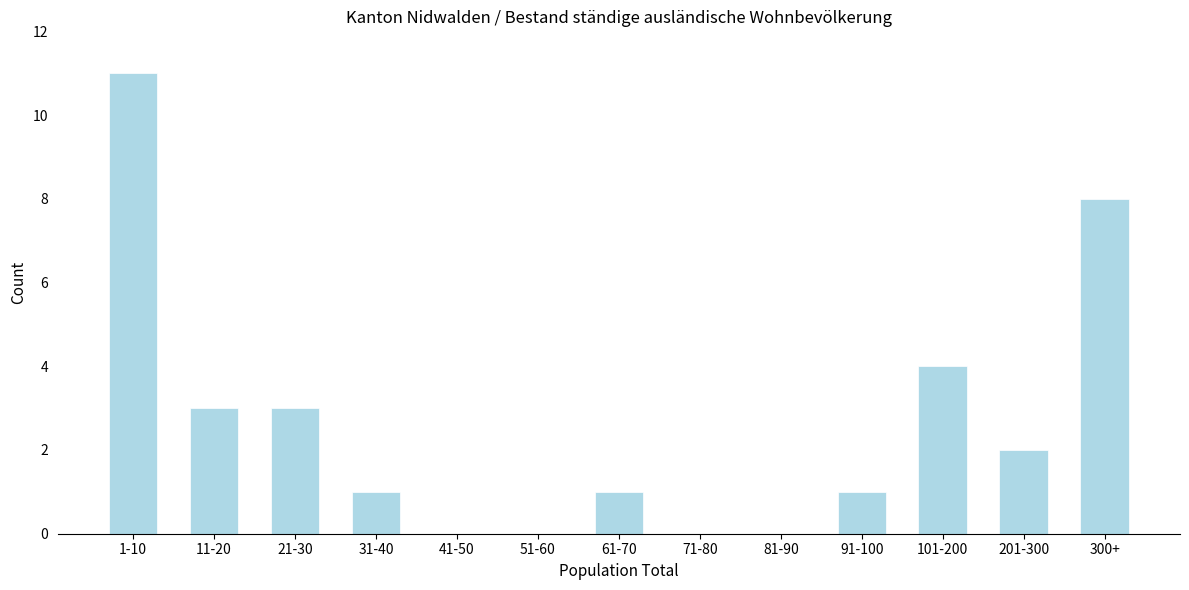

Reading left to right, what are all the values shown in this chart?

1-10=11	11-20=3	21-30=3	31-40=1	41-50=0	51-60=0	61-70=1	71-80=0	81-90=0	91-100=1	101-200=4	201-300=2	300+=8